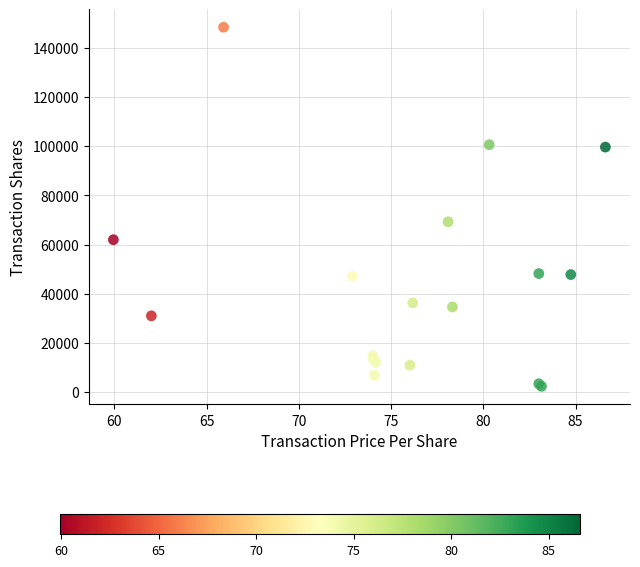

What Y value in the scatter plot is closest to 75369?

69248